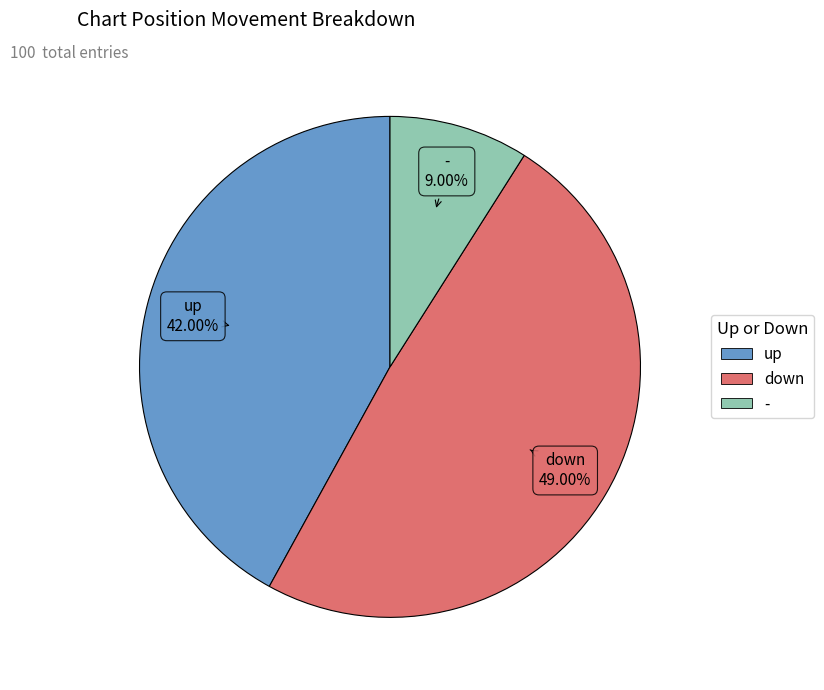

What percentage is the down slice, to the nearest percent?

49%